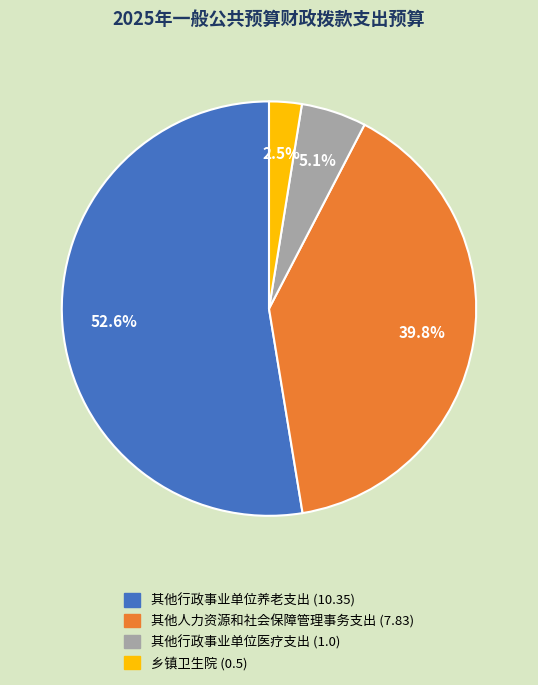

What percentage is the 其他行政事业单位医疗支出 (1.0) slice, to the nearest percent?

5%